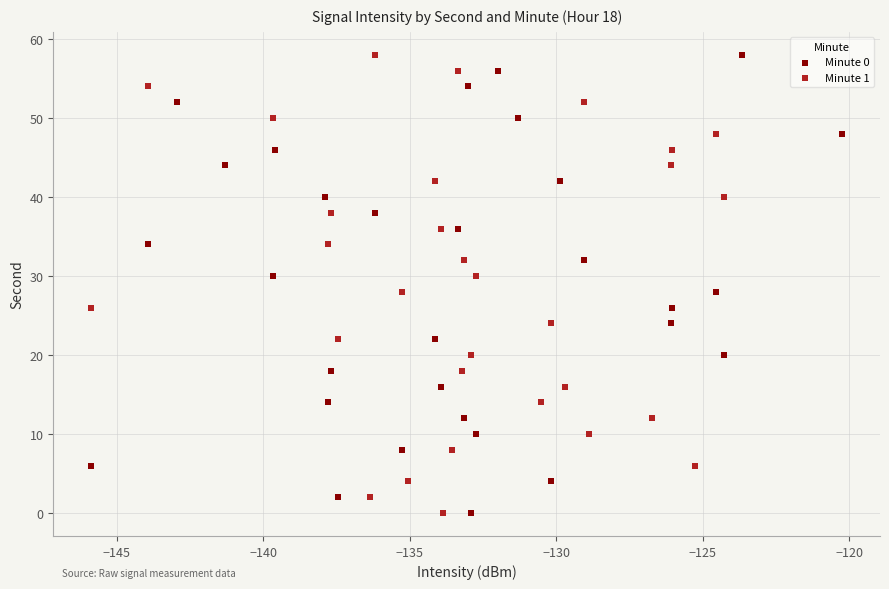

What are all the series names shown in the legend?

Minute 0, Minute 1